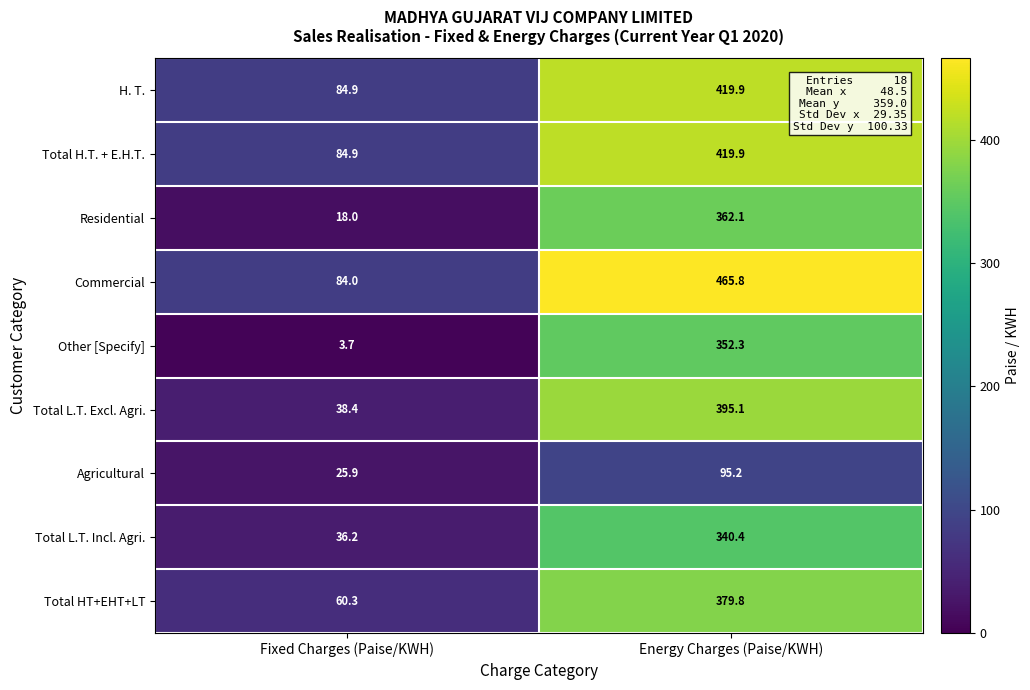

Where is Total HT+EHT+LT nearest to the value 220?

Fixed Charges (Paise/KWH)